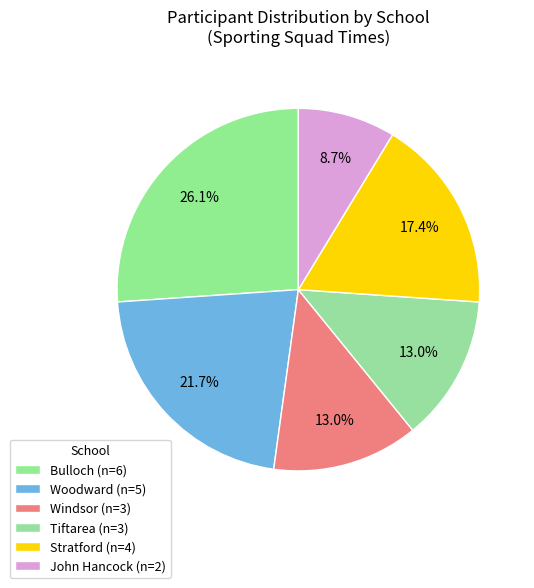

How many segments does this pie chart have?

6